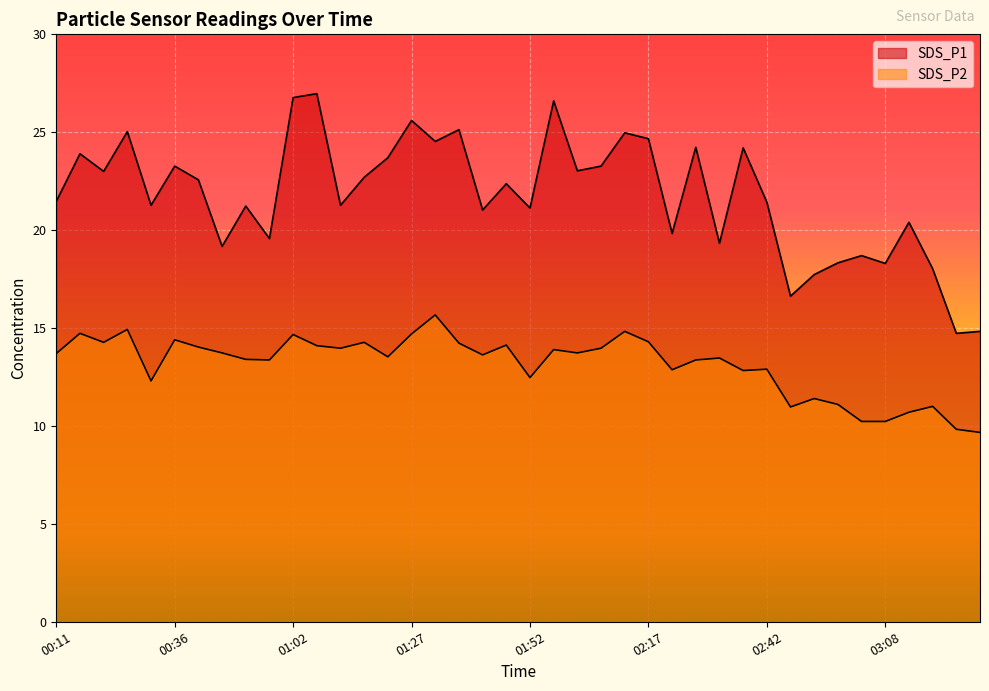

Where is the first local maximum for SDS_P1?

00:16